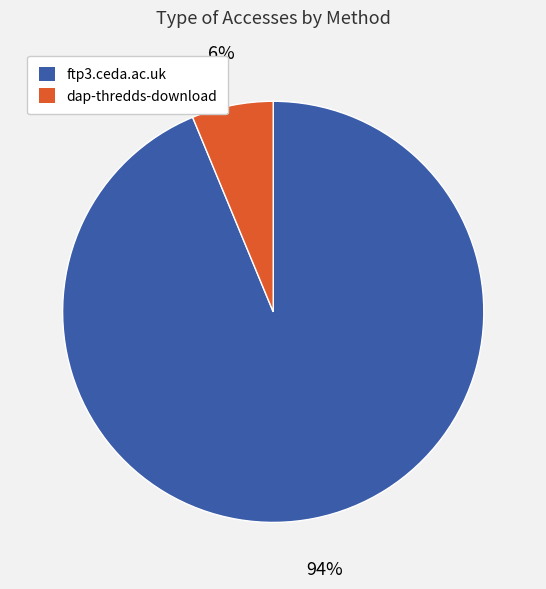

What is the smallest slice in the pie chart?

dap-thredds-download